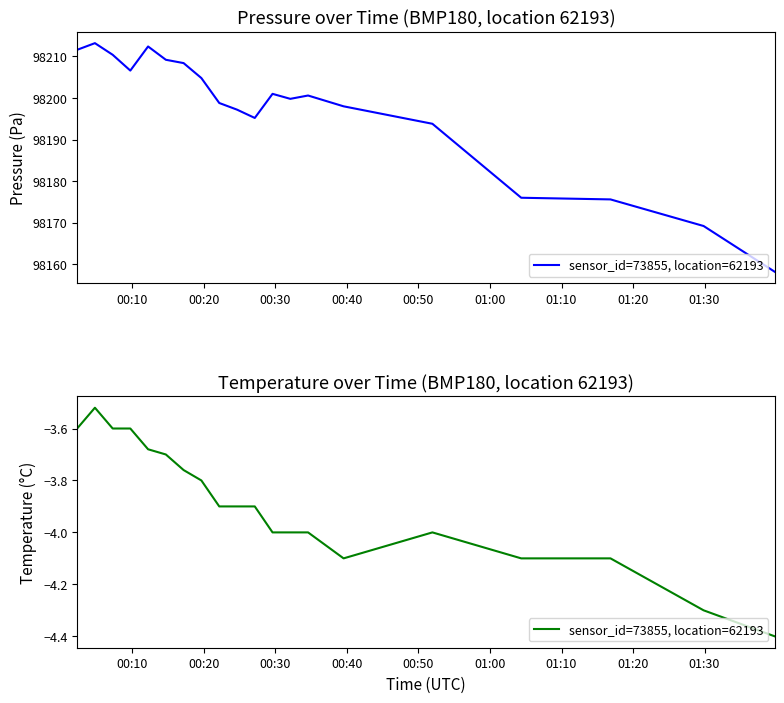

True or false: the data shows -5.4 at 01:10.

False